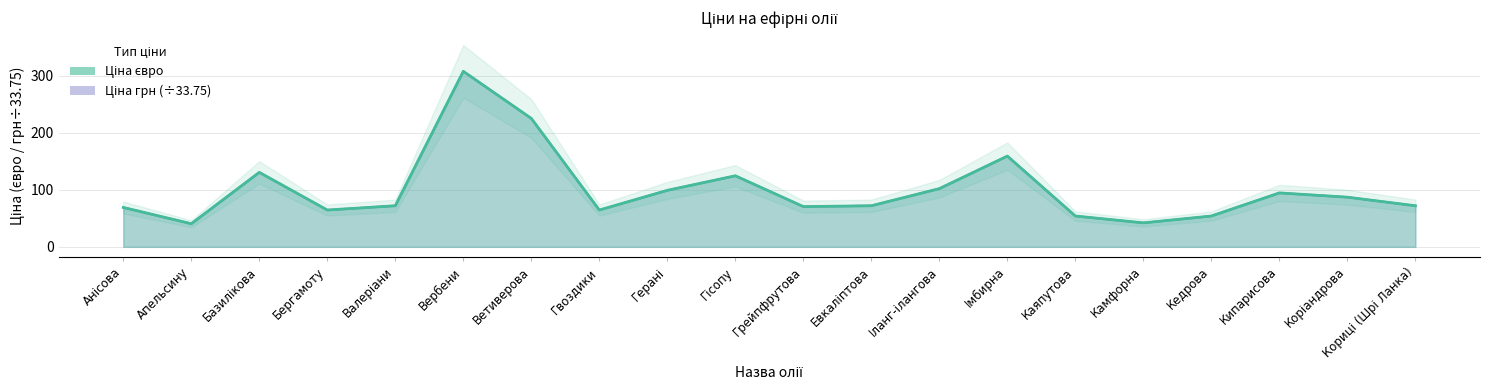

What are all the series names shown in the legend?

Ціна євро, Ціна грн